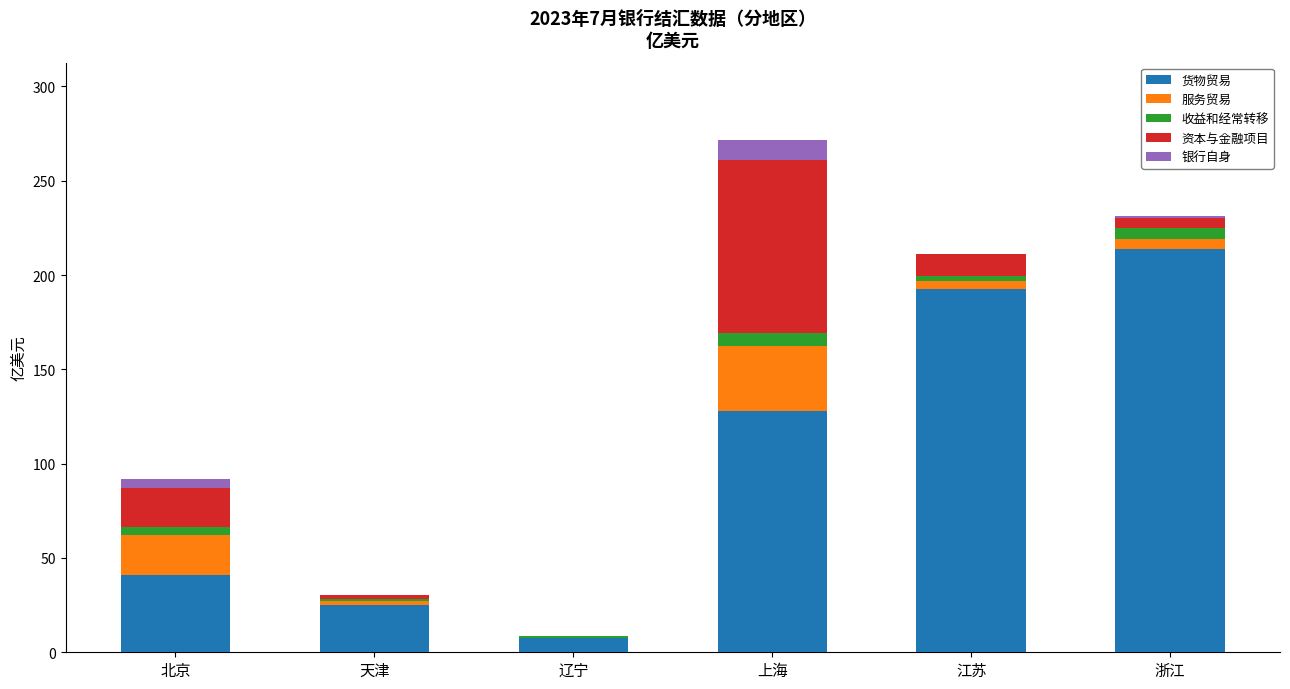

Where is 货物贸易 nearest to the value 110?

上海